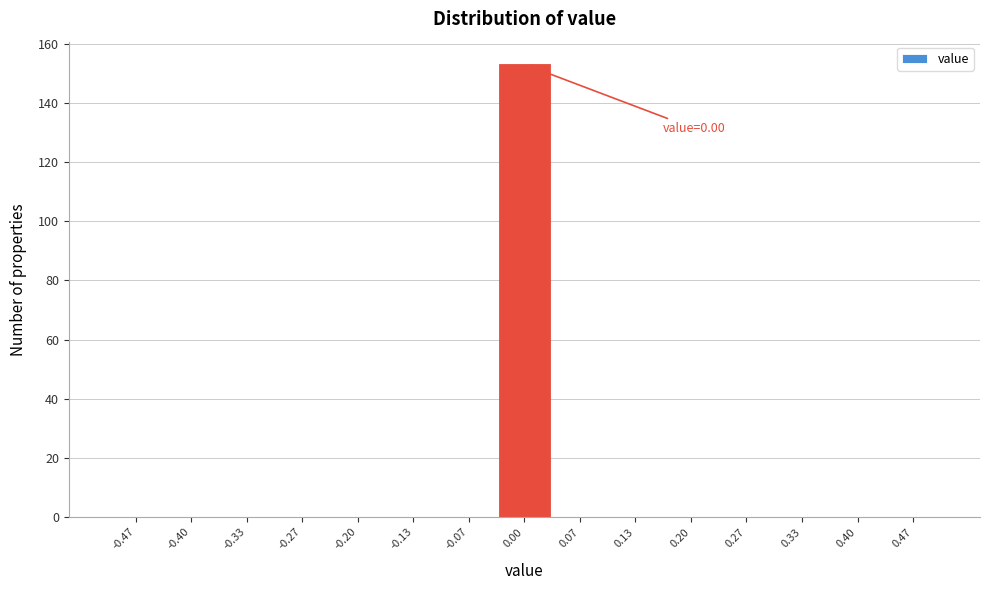

Which range on the x-axis has the tallest bar?

-0.03 to 0.03